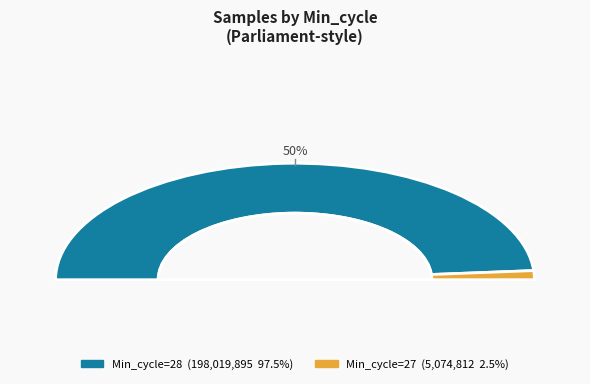

Which slice is the largest?

28